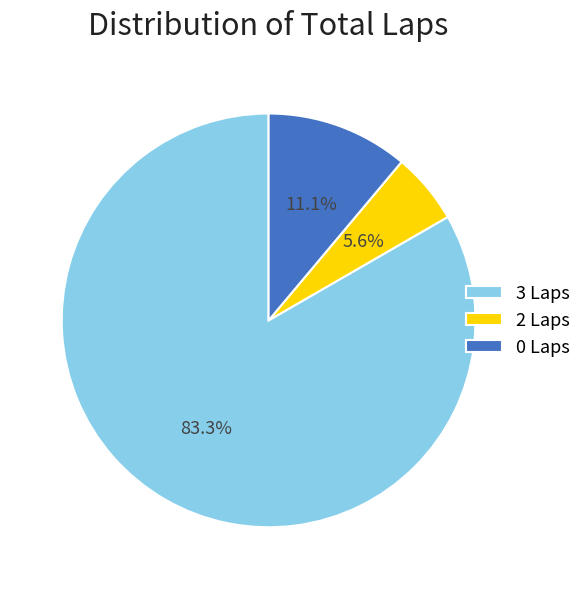

What is the smallest slice in the pie chart?

2 Laps